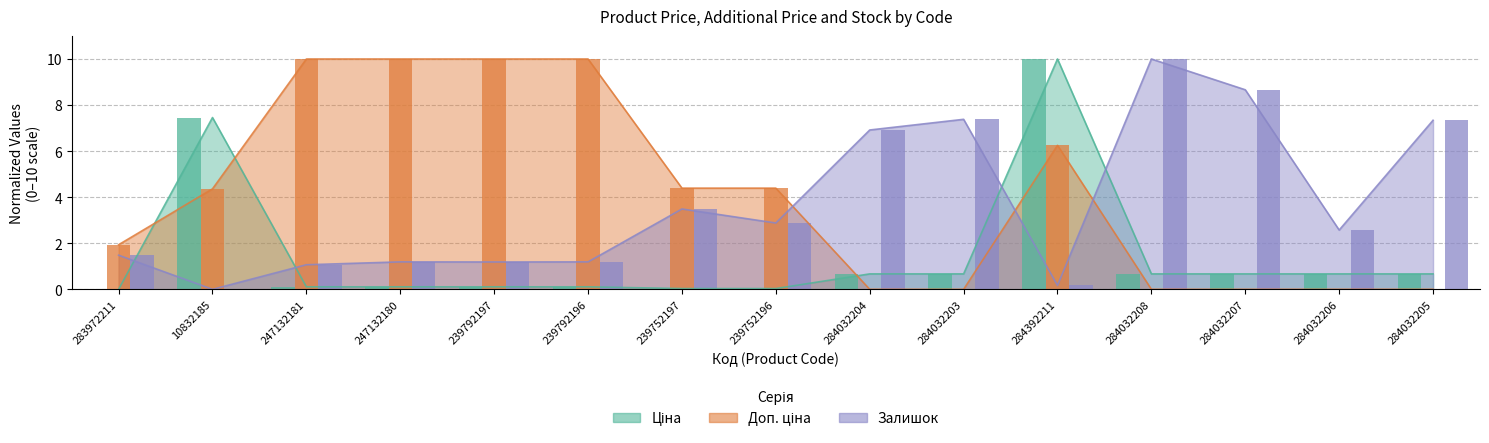

What is the label of the 12th bar from the left?

284032208